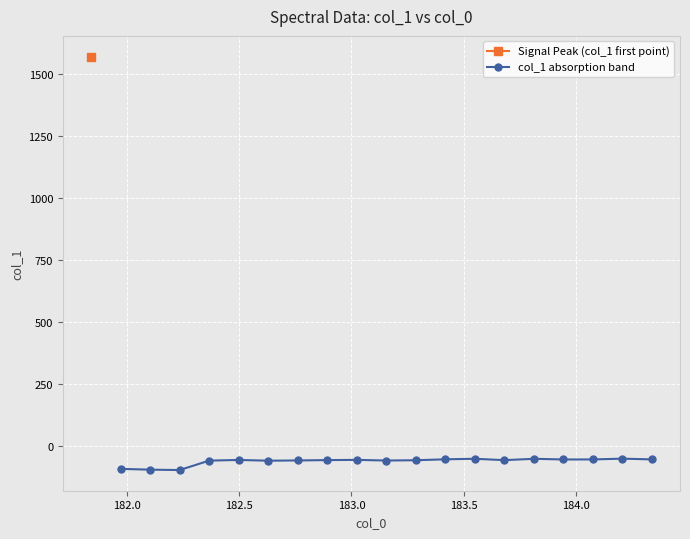

What is the value of the col_1 absorption band point at the 12th from the left?

-55.4